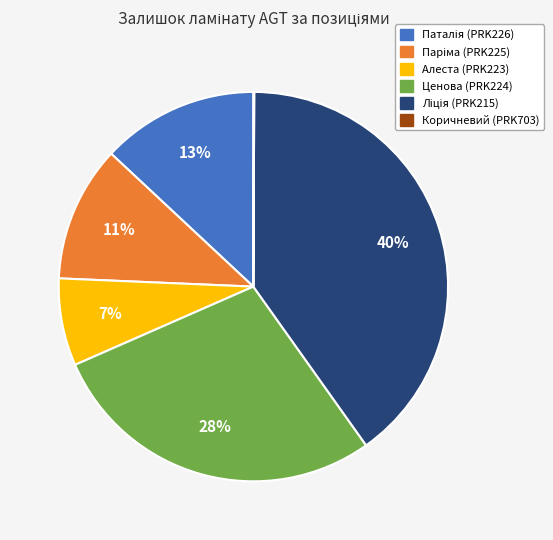

Is there any slice that represents more than half of the pie?

No